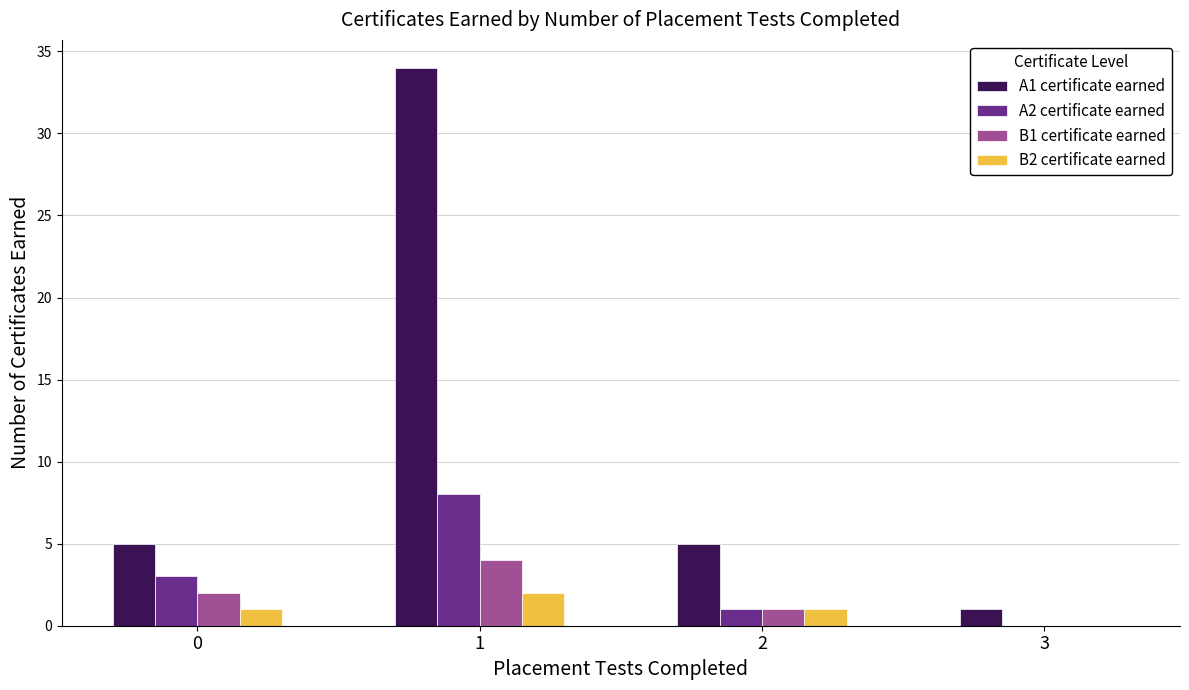

Which series changed the most between 1 and 3?

A1 certificate earned